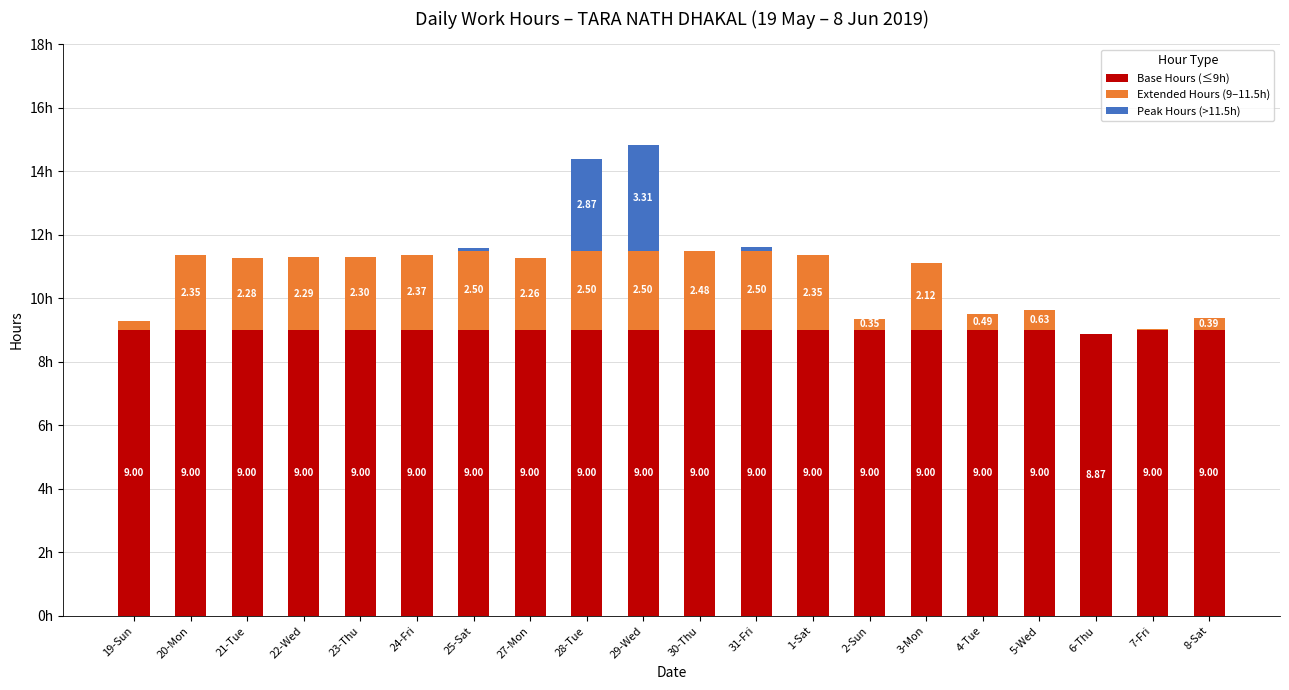

At which category is the sum across all series the highest?

29-Wed